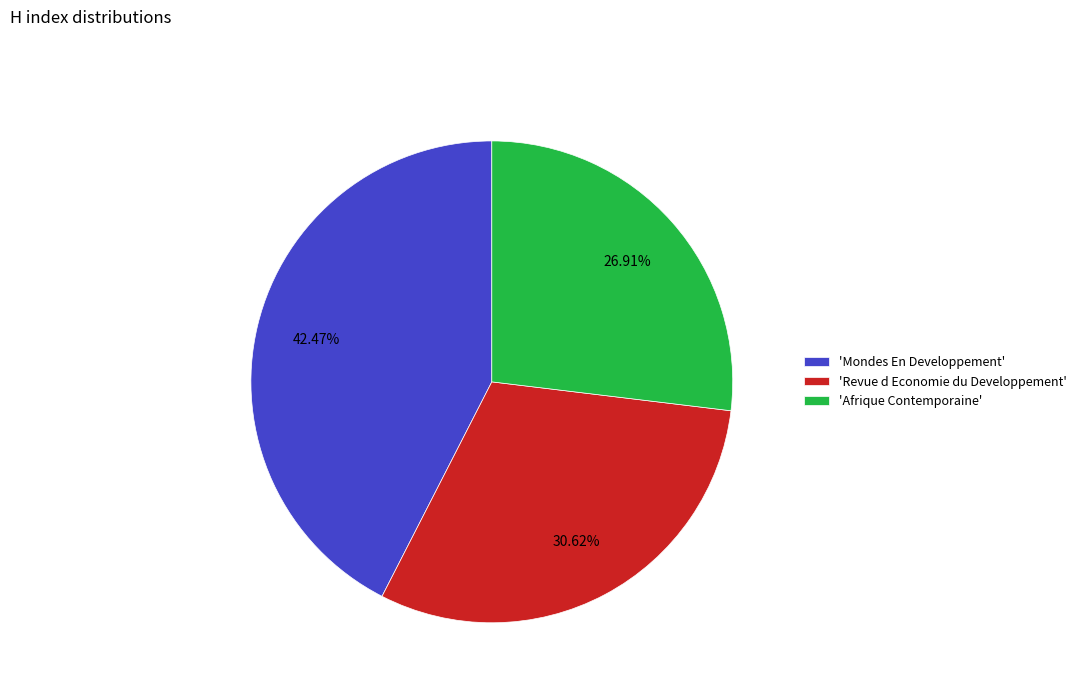

To the nearest percent, what is the average slice percentage?

33%